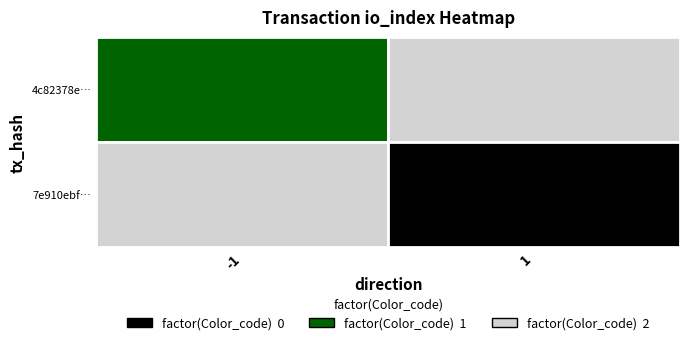

At how many categories does at least one series exceed 30?

1